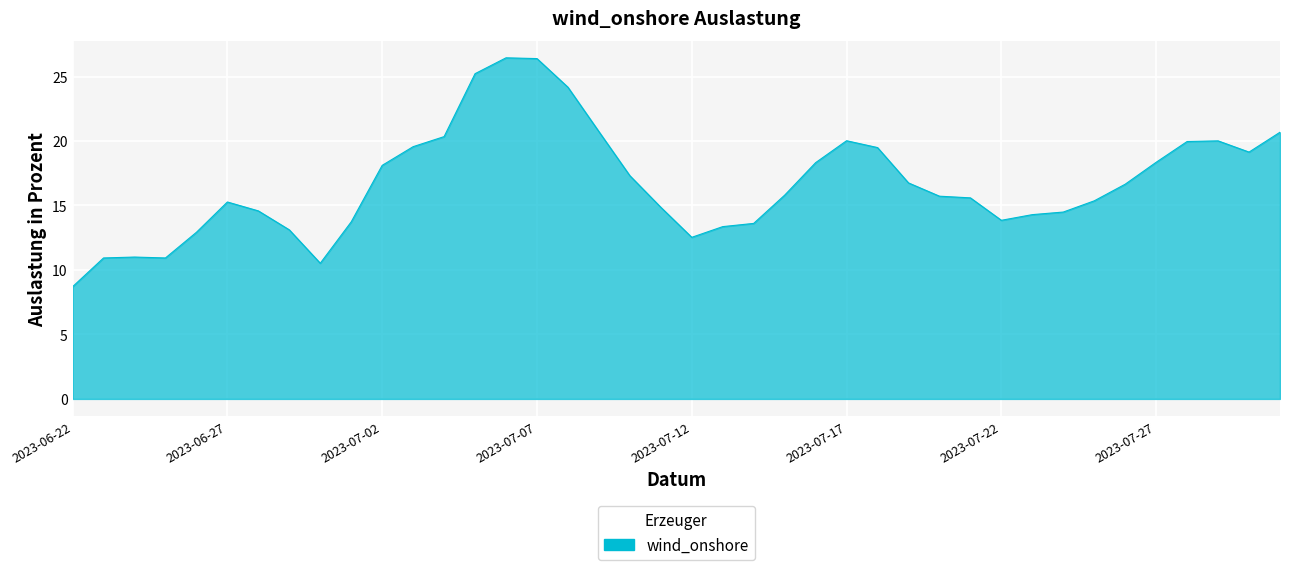

What is the minimum value shown in the chart?

8.7